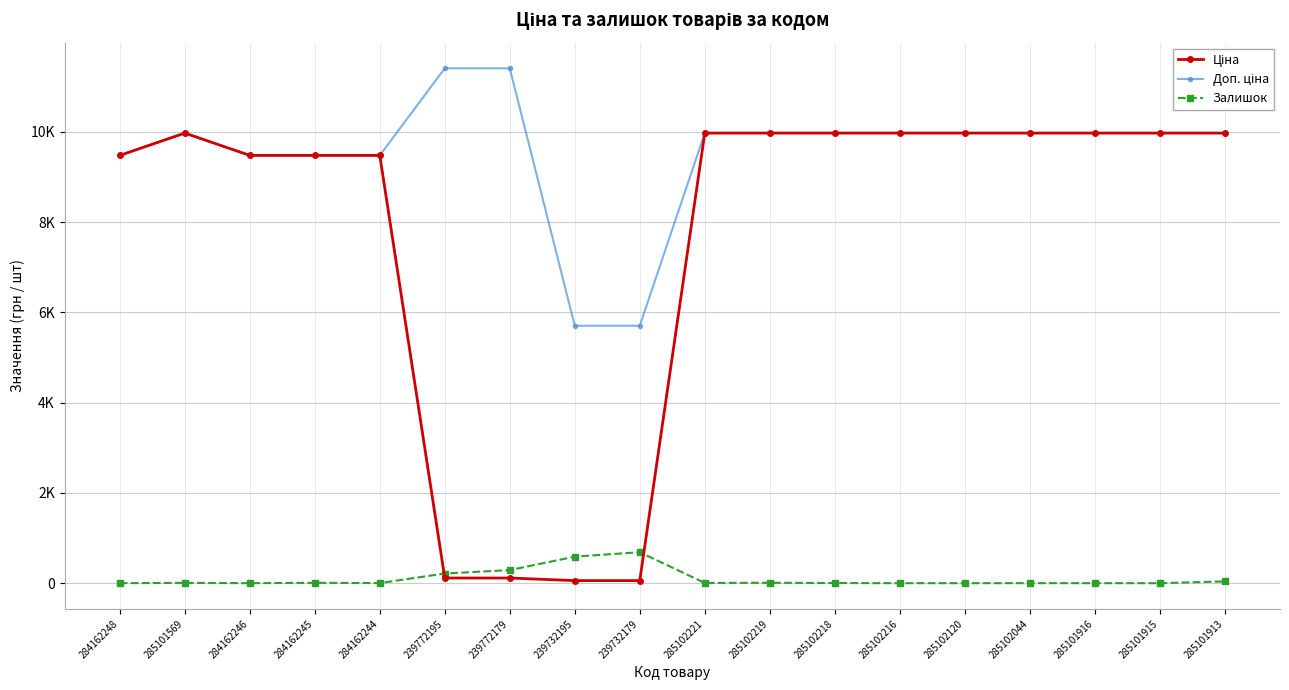

Reading left to right, transcribe all the data shown in this chart.

Ціна: 9480.1	9975.0	9480.1	9480.1	9480.1	114.1	114.1	57.0	57.0	9975.0	9975.0	9975.0	9975.0	9975.0	9975.0	9975.0	9975.0	9975.0
Доп. ціна: 9480.1	9975.0	9480.1	9480.1	9480.1	11410.0	11410.0	5705.0	5705.0	9975.0	9975.0	9975.0	9975.0	9975.0	9975.0	9975.0	9975.0	9975.0
Залишок: 0.0	7.0	0.0	8.0	2.0	214.0	290.0	588.0	686.0	5.0	9.0	3.0	0.0	0.0	1.0	0.0	0.0	39.0